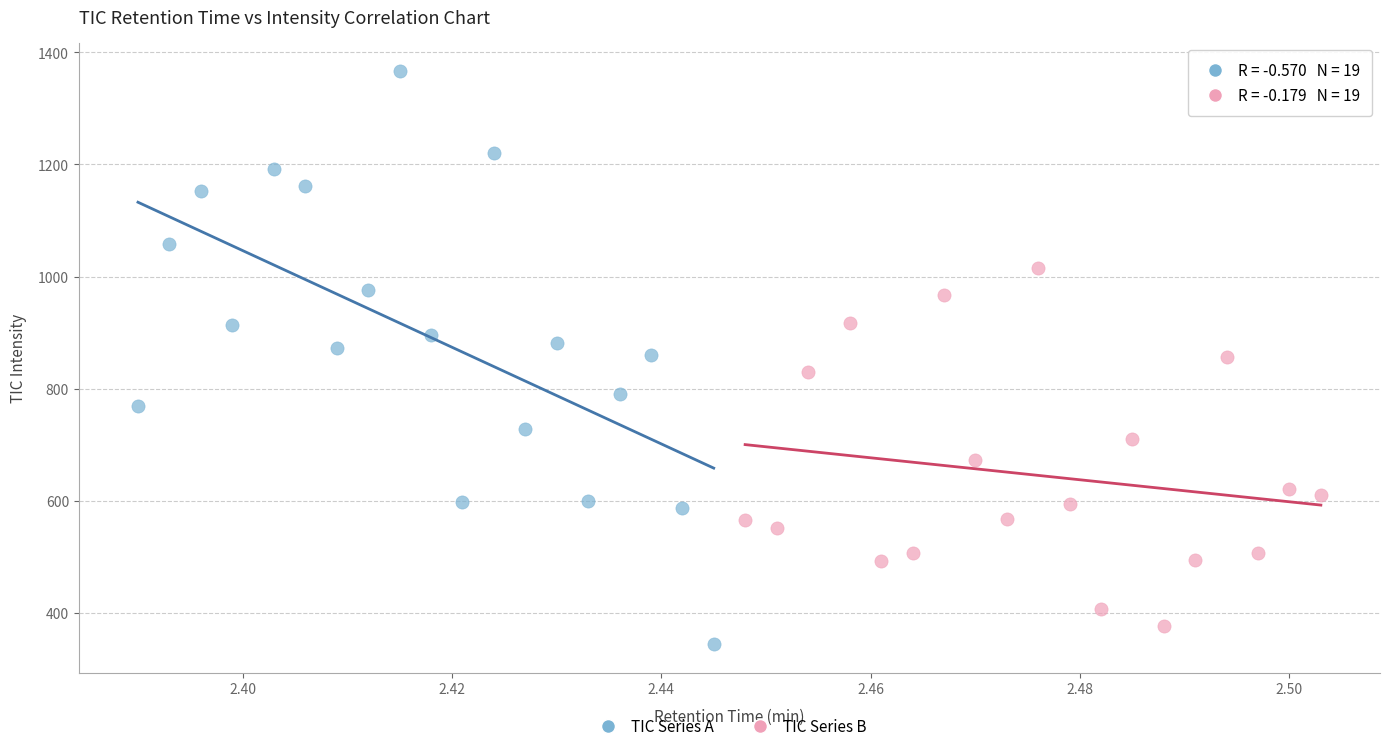

Which series has the widest spread of Y values?

TIC Series A